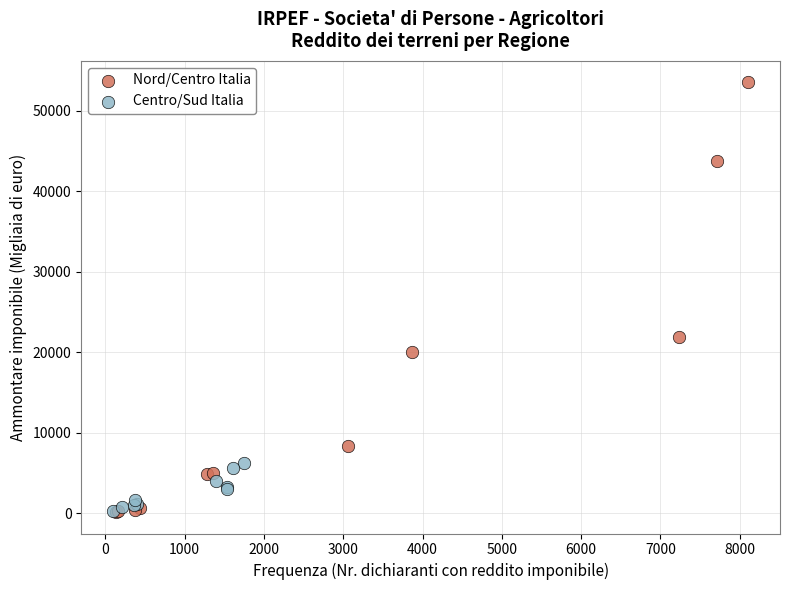

Which series reaches the maximum Y coordinate?

Nord/Centro Italia